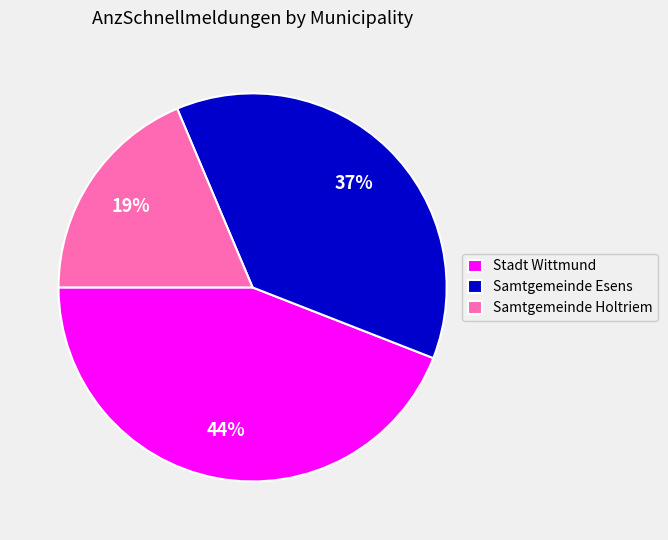

Approximately how many times larger is the value at Samtgemeinde Holtriem compared to Stadt Wittmund?

0.4